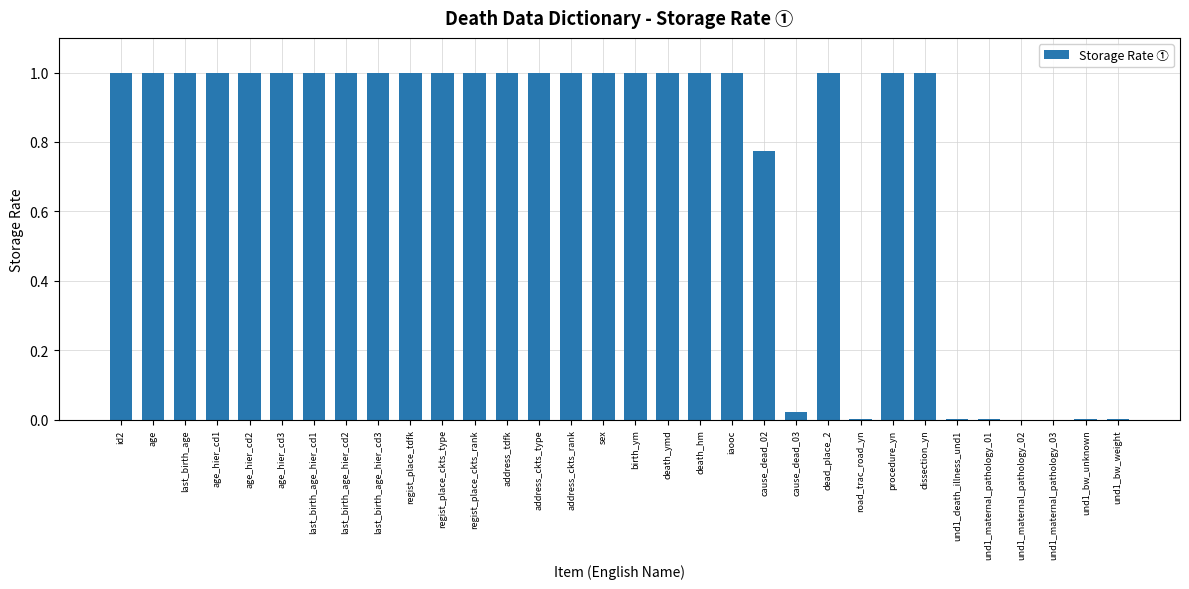

What is the maximum value shown in the chart?

1.0